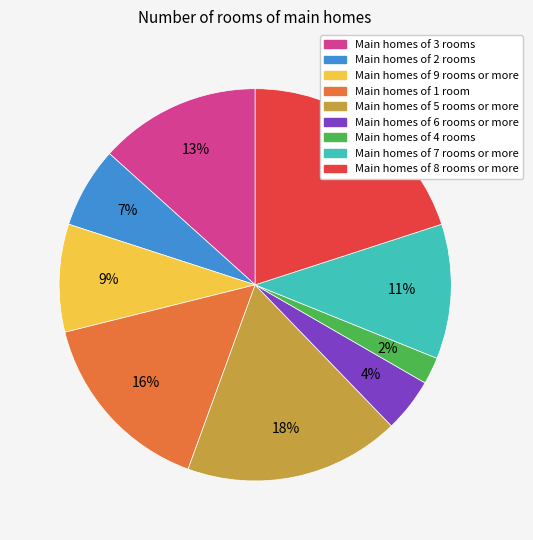

To the nearest percent, what is the average slice percentage?

11%